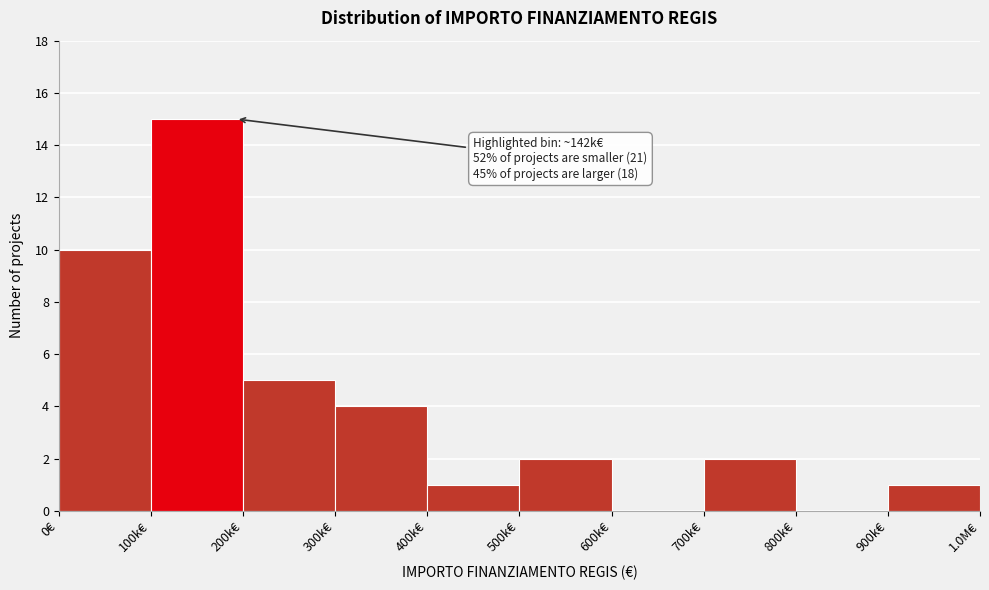

Reading left to right, what are all the values shown in this chart?

0€=10	100k€=15	200k€=5	300k€=4	400k€=1	500k€=2	600k€=0	700k€=2	800k€=0	900k€=1